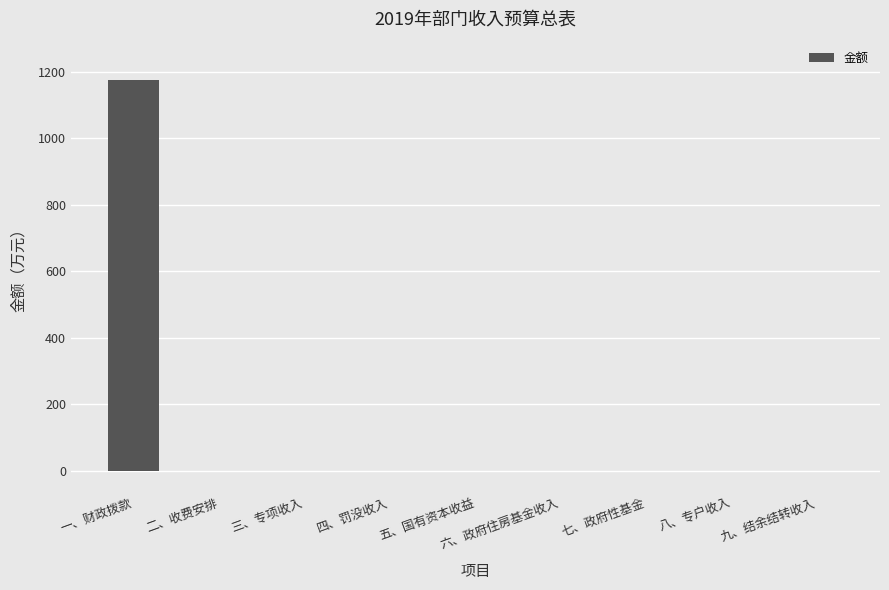

The value at 三、专项收入 is -757.2. True or false?

False